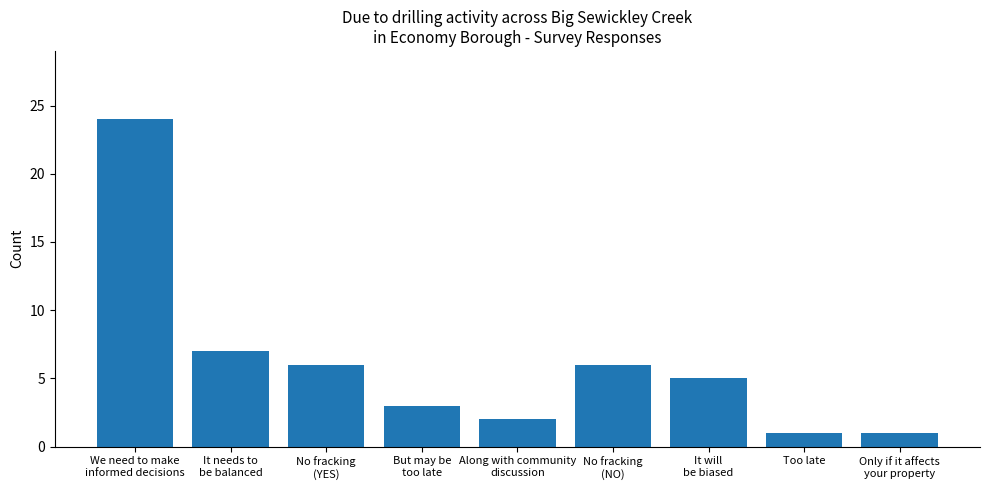

What is the smallest value displayed?

1